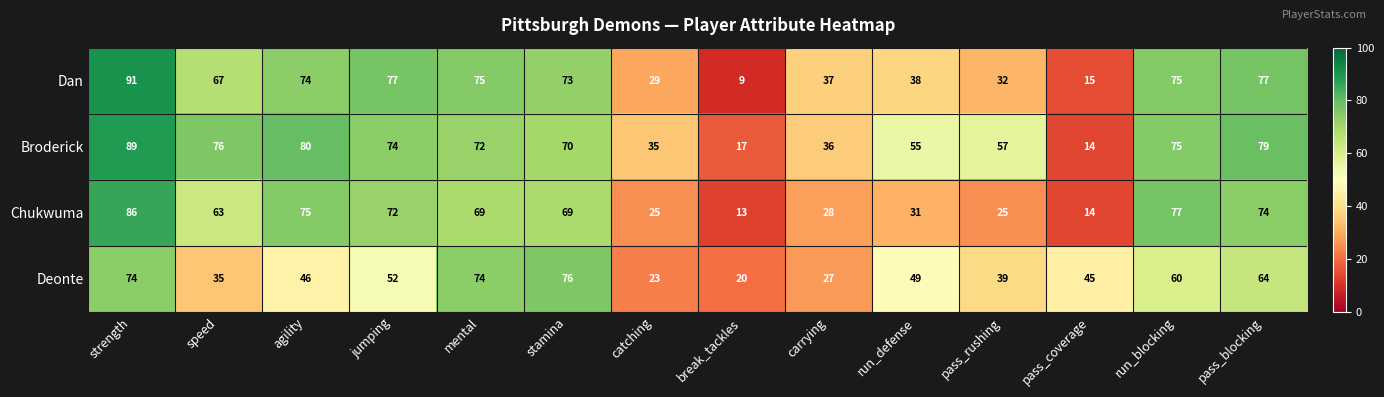

Rank the series at catching from lowest to highest value.

Deonte, Chukwuma, Dan, Broderick